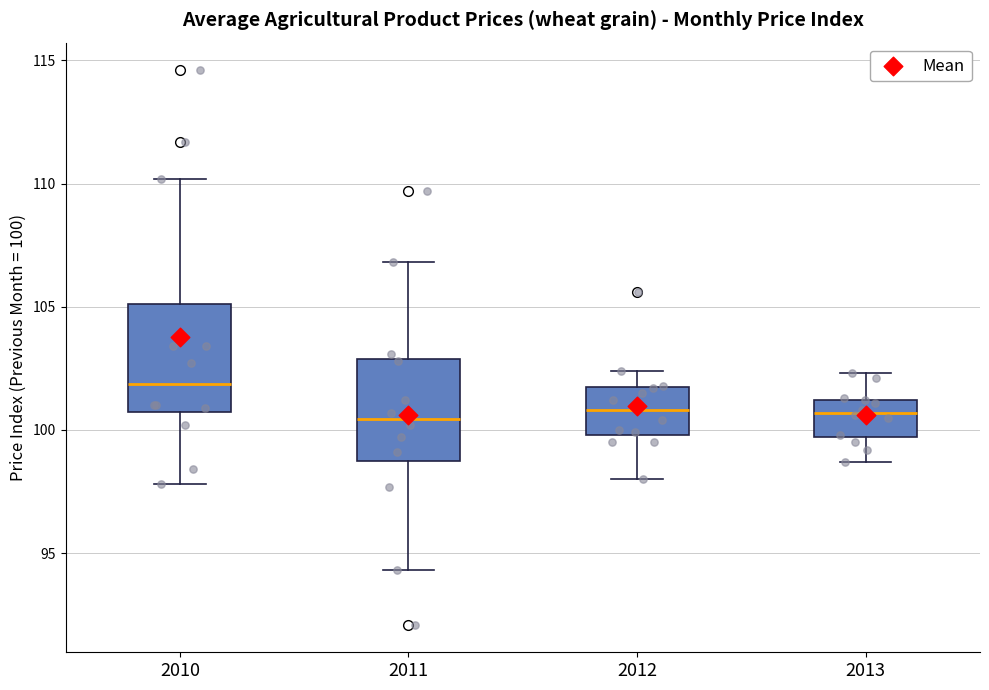

Reading left to right, transcribe this box plot: for each box, give where its median line is, the range the box spans, and where its two whiskers end, as read against the y-axis. The values are not printed on the chart, so give them approximately, as read against the axis.

2010: median 102.0, box 100.5 to 105.0, whiskers 98.0 to 110.0
2011: median 100.5, box 99.0 to 103.0, whiskers 94.5 to 107.0
2012: median 101.0, box 100.0 to 101.5, whiskers 98.0 to 102.5
2013: median 100.5, box 99.5 to 101.0, whiskers 98.5 to 102.5